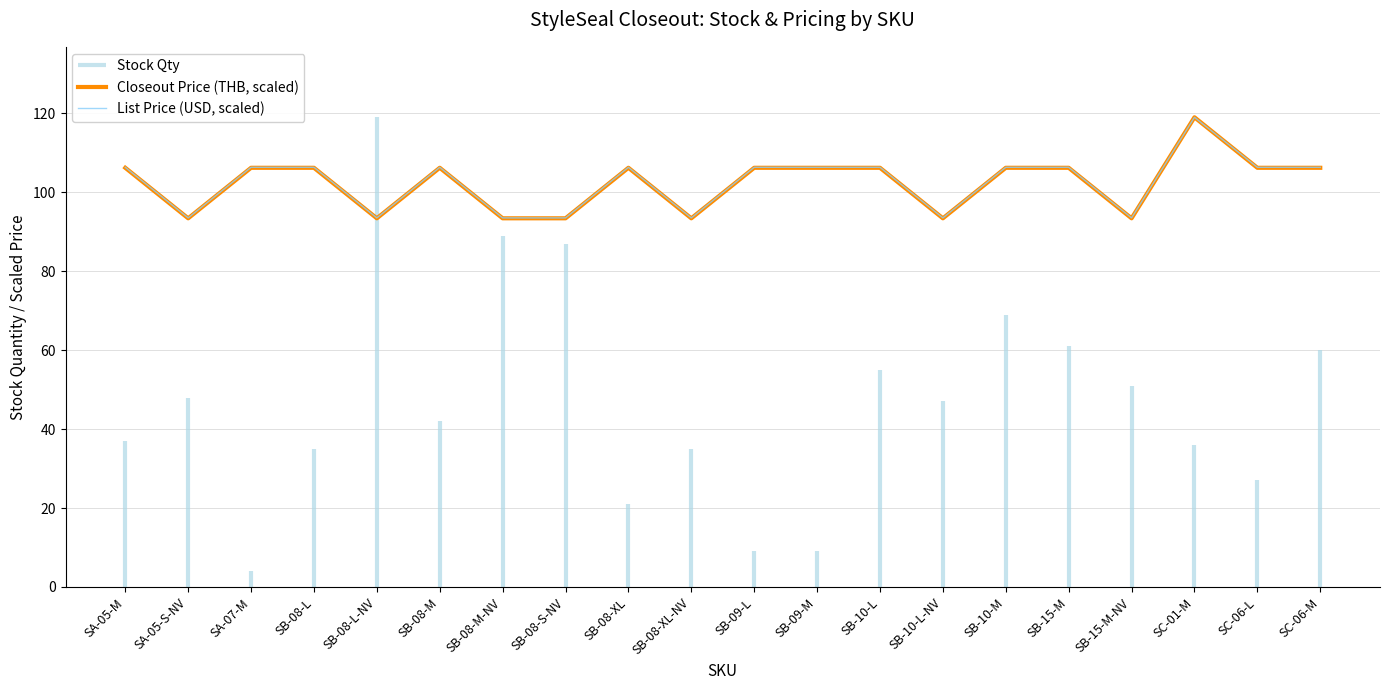

Which label corresponds to the largest value in the chart?

SC-01-M